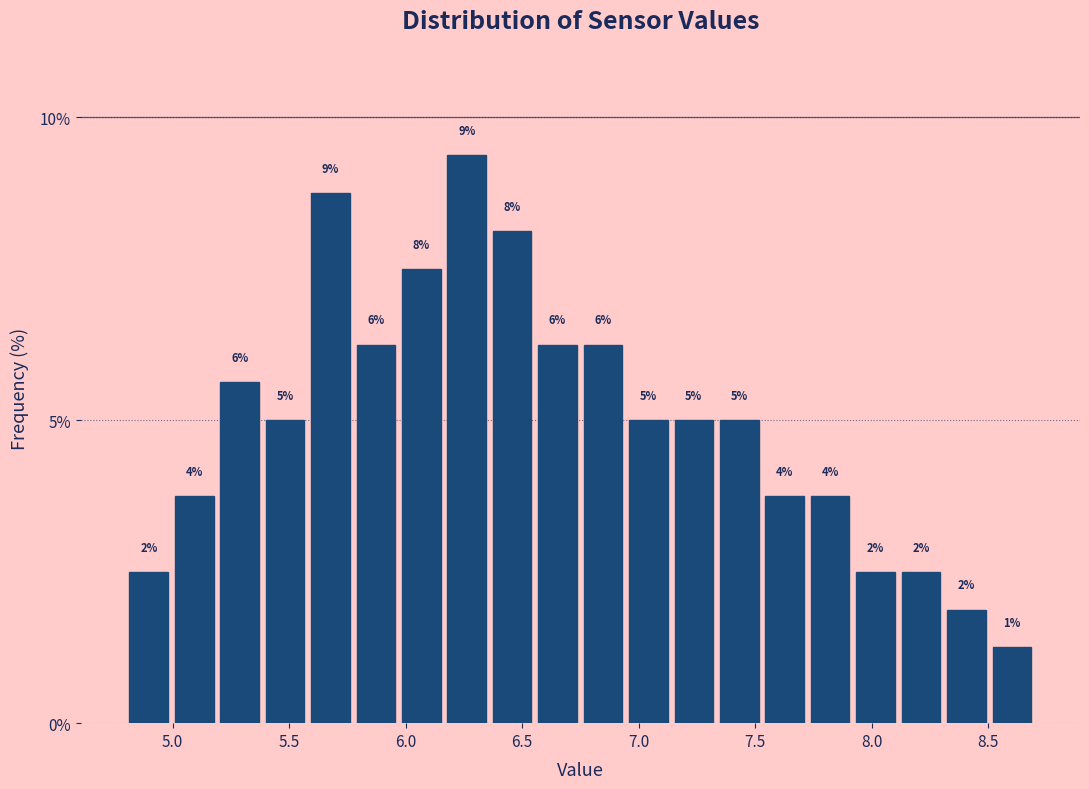

Read against the x-axis, roughly where is the centre of the tallest bar?

6.25